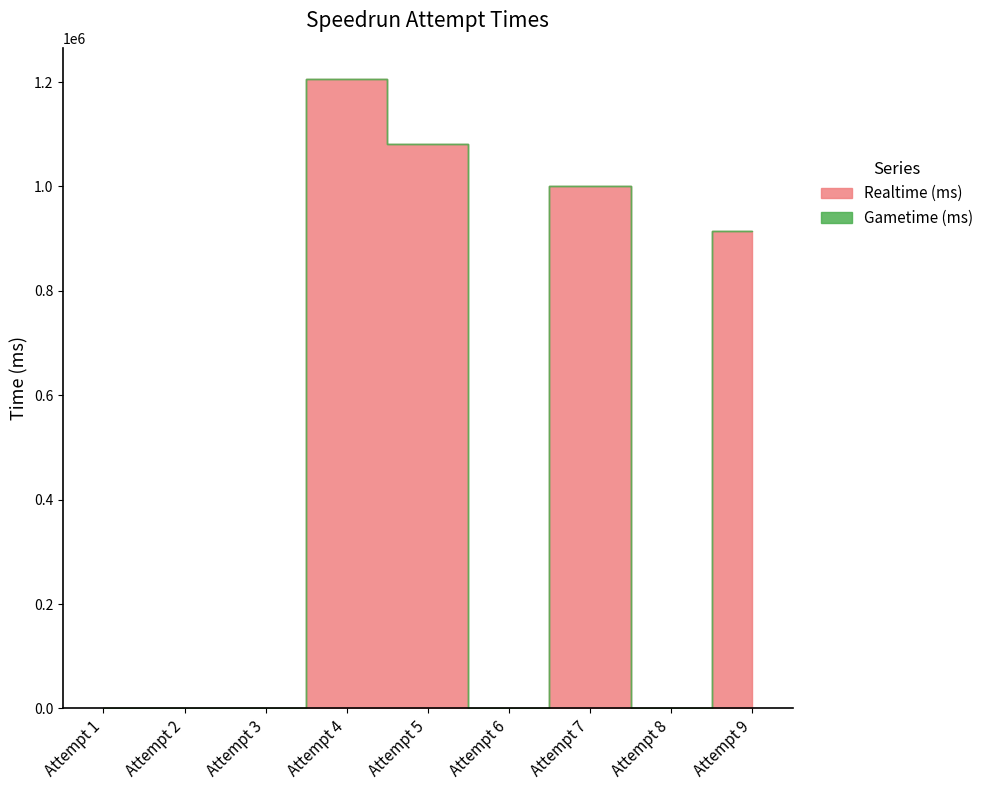

What is the difference between the second highest and second lowest values in the Realtime (ms) series?

1081390